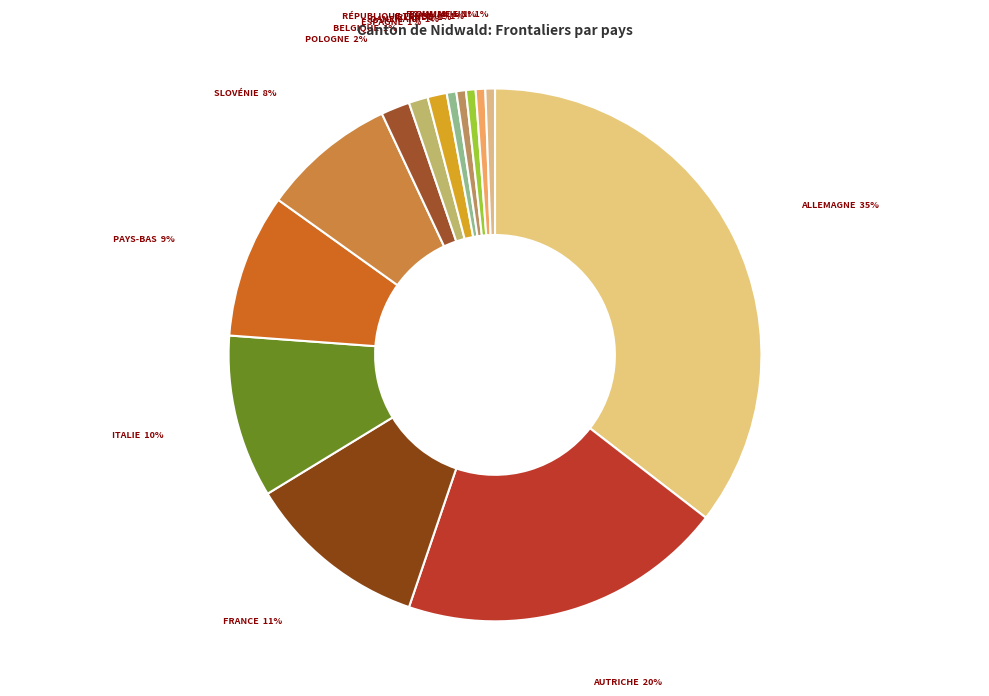

How many segments does this pie chart have?

14